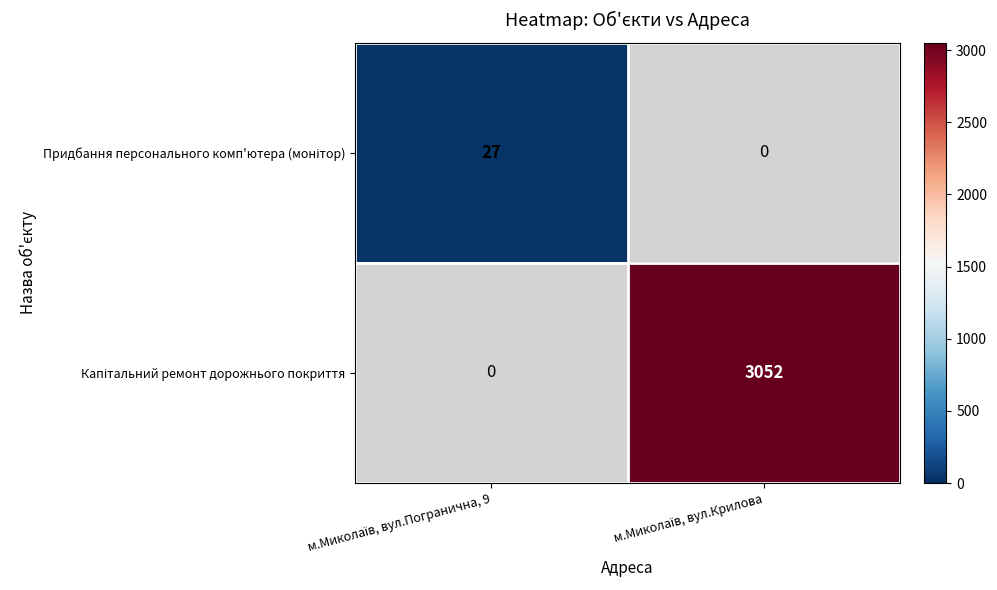

What is the maximum value for Придбання персонального комп'ютера (монітор)?

27.0